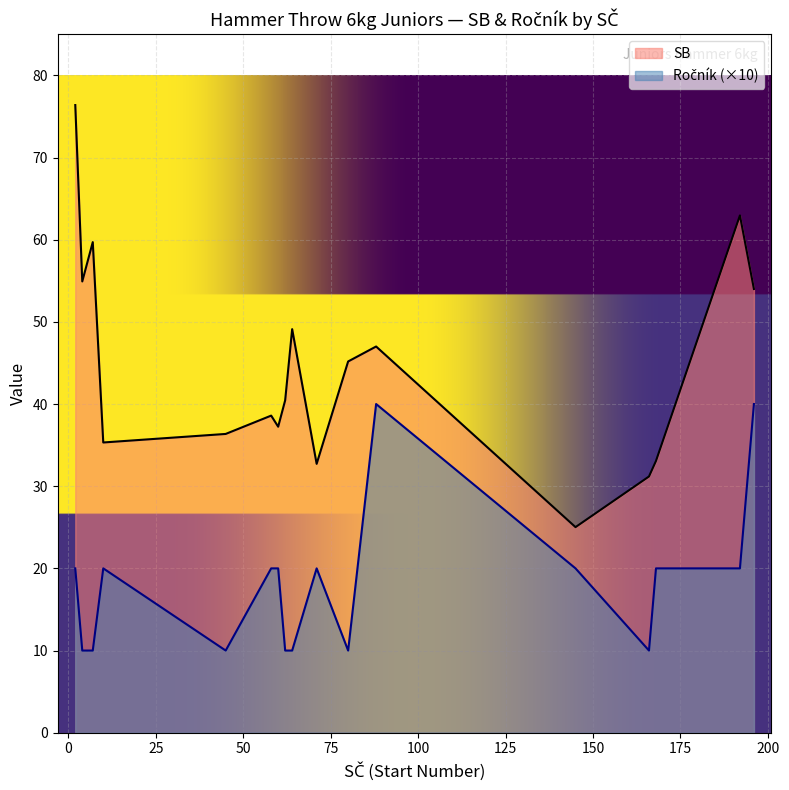

Is the value of Ročník at Kopsa Matěj greater than the value of SB at Kopsa Matěj?

No